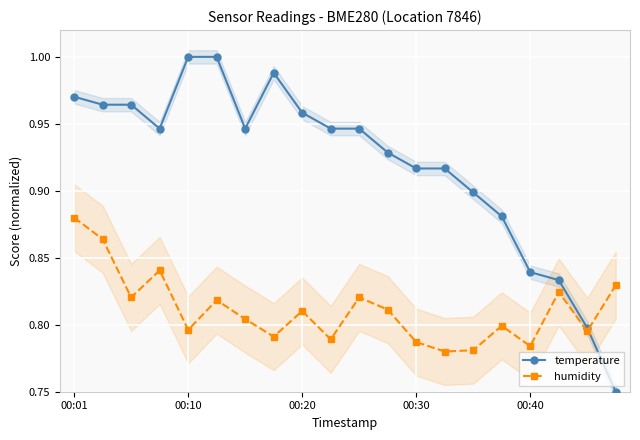

What is the spread (max minus min) of values at 15?

0.1